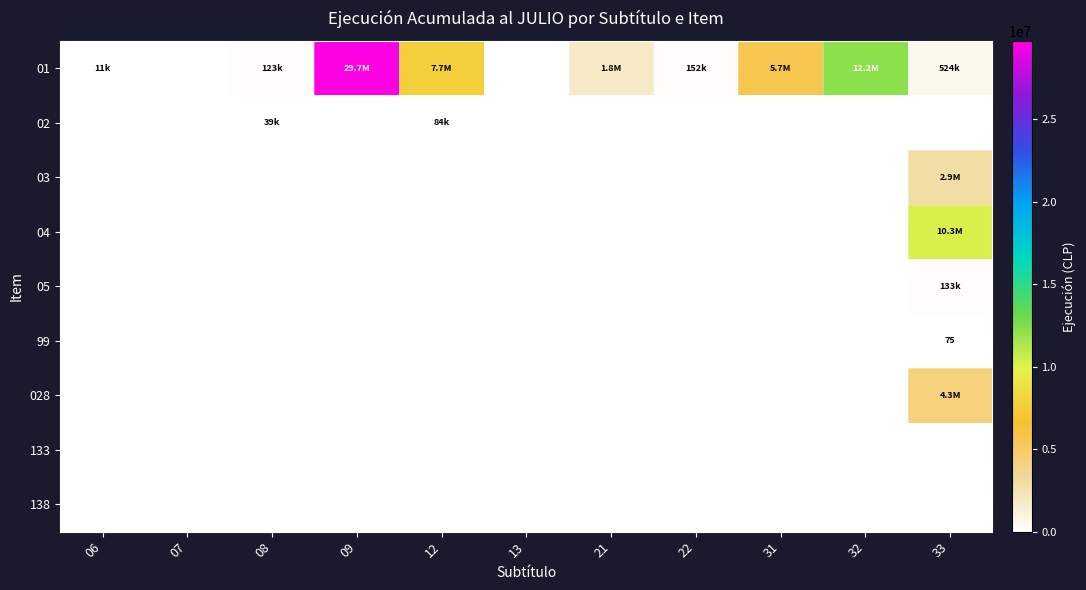

What is the greatest value displayed?

29735174